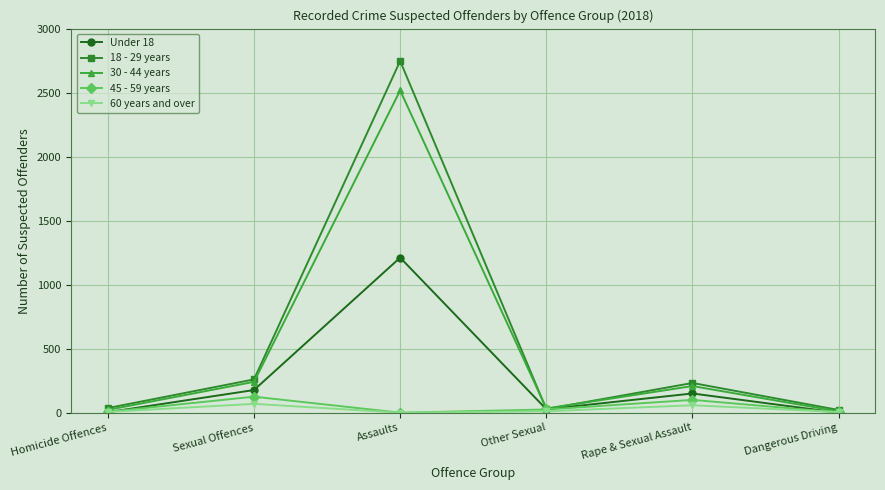

True or false: 60 years and over has a value of 69 at Sexual Offences.

True